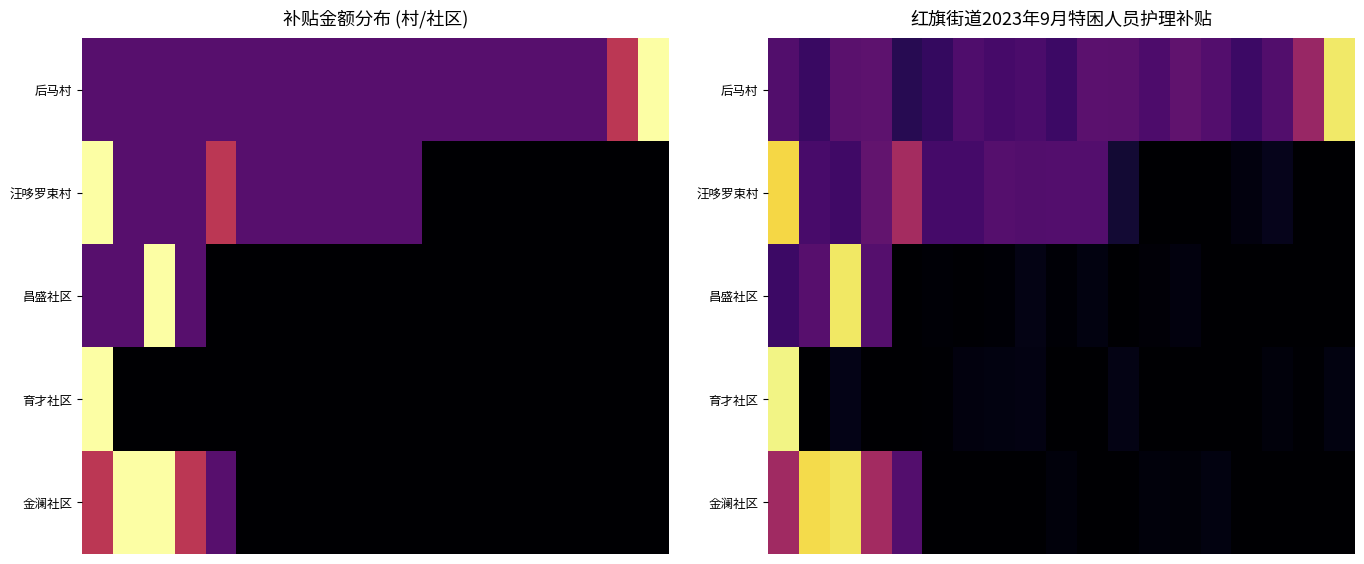

At how many categories does at least one series exceed 274?

7